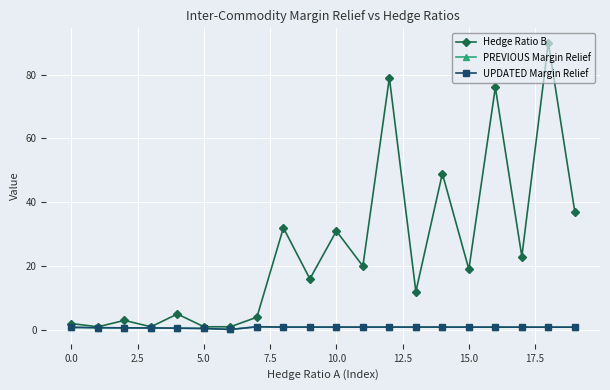

Which series has the largest range (max minus min)?

Hedge Ratio B